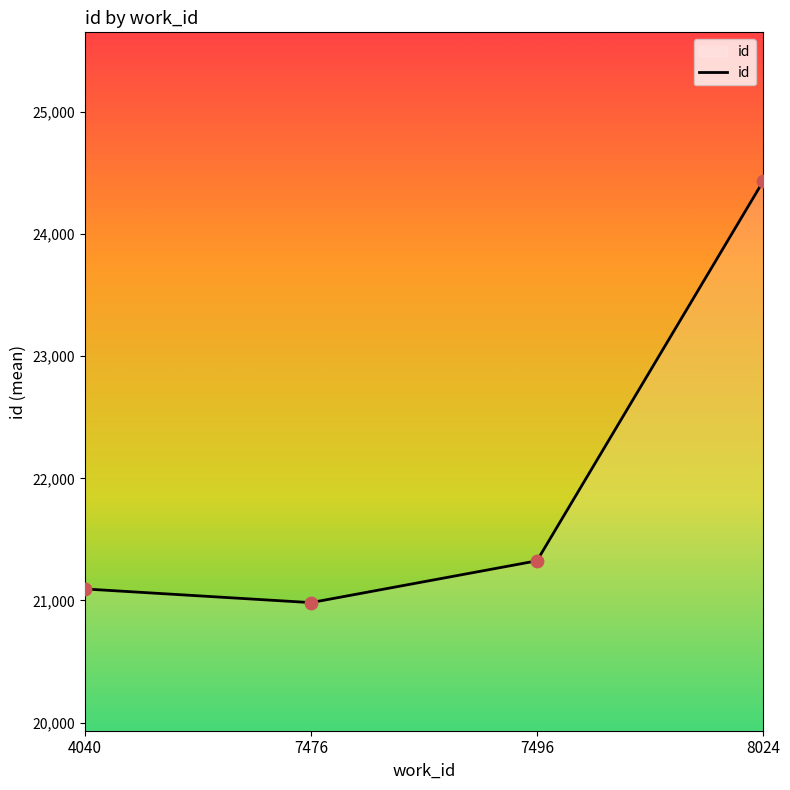

Approximately how many times larger is the value at 8024 compared to 7496?

1.1